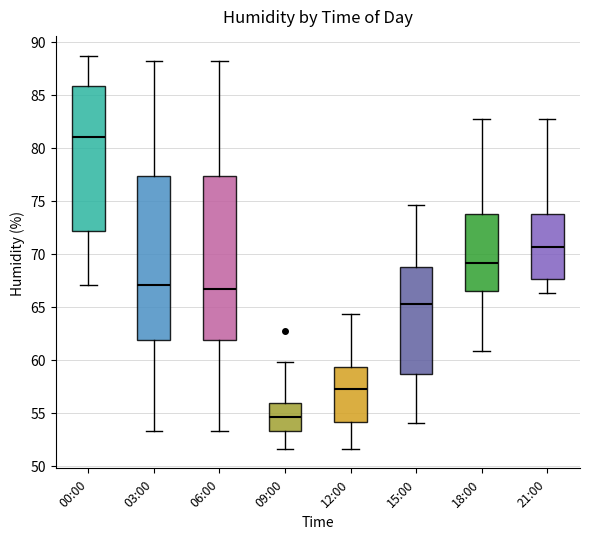

Which box has the highest median line?

00:00